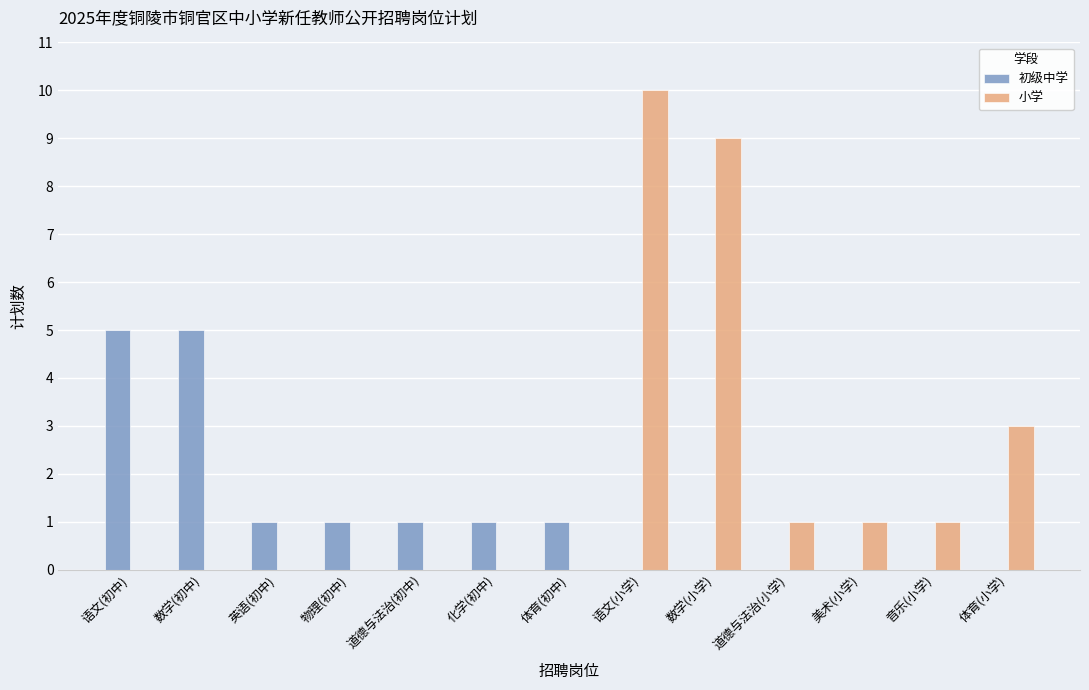

True or false: 初级中学 has a value of 1 at 英语(初中).

True